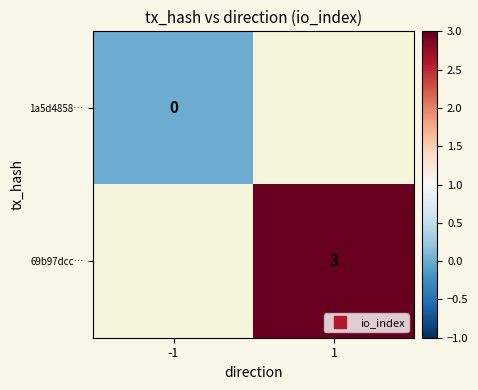

Count the number of data series in this chart.

2